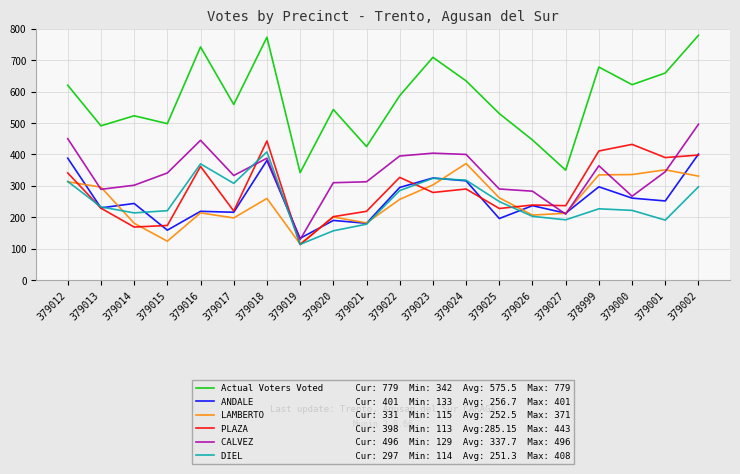

What position from the right is 379014?

18